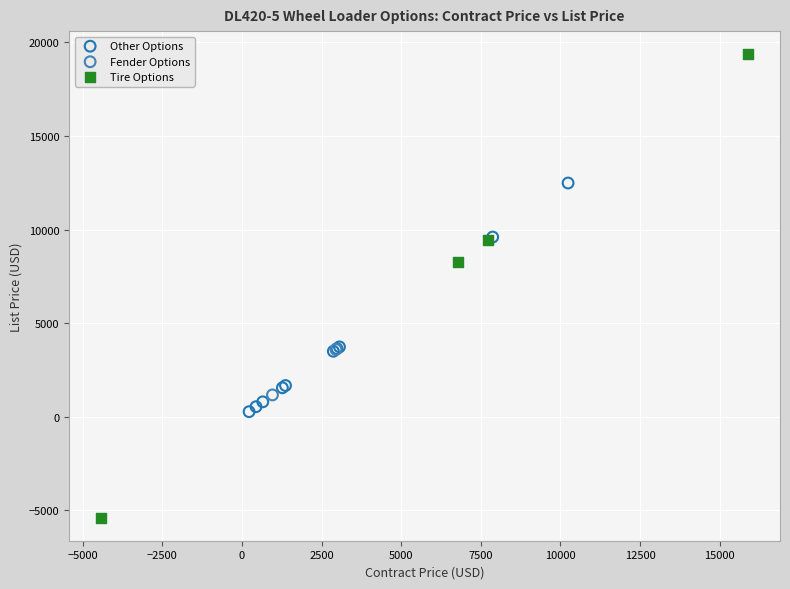

What are all the series names shown in the legend?

Other Options, Fender Options, Tire Options